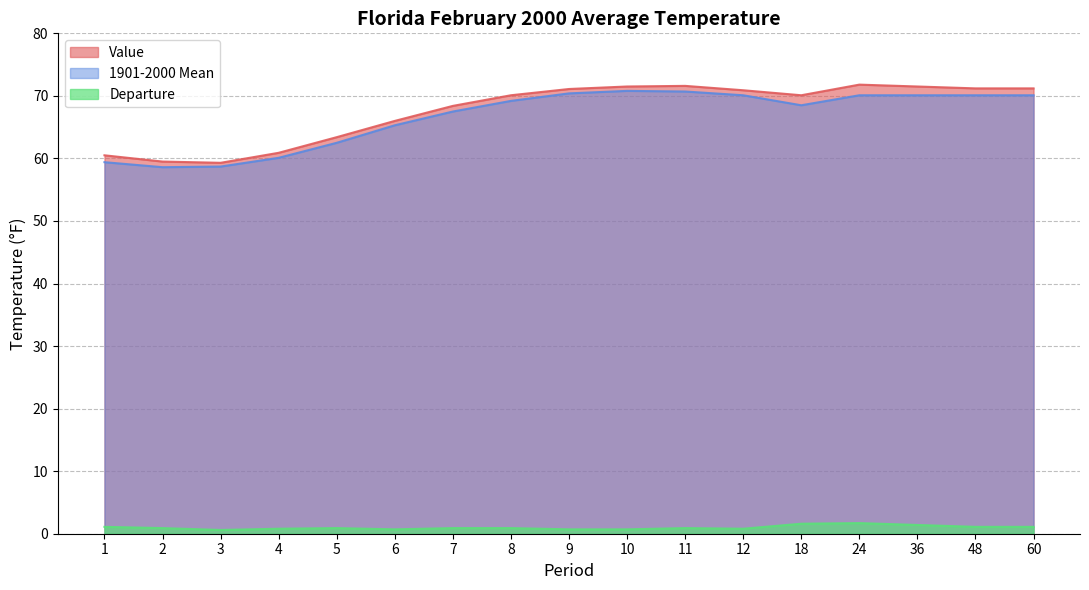

What is the smallest value displayed?

0.6